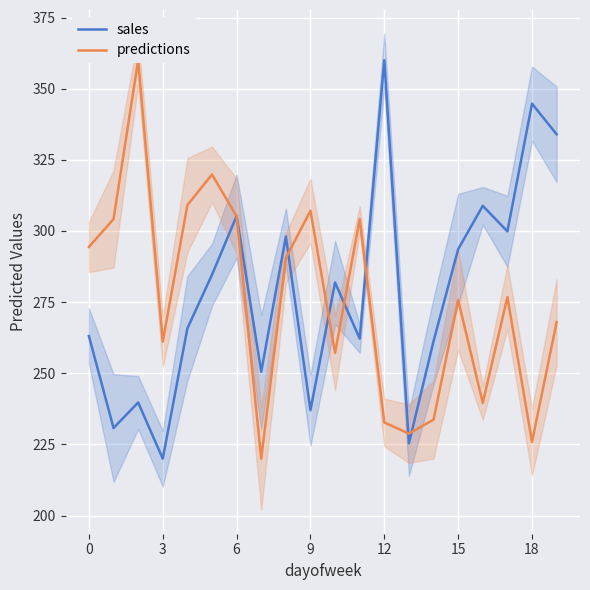

What is the lowest value of the predictions series?

220.0